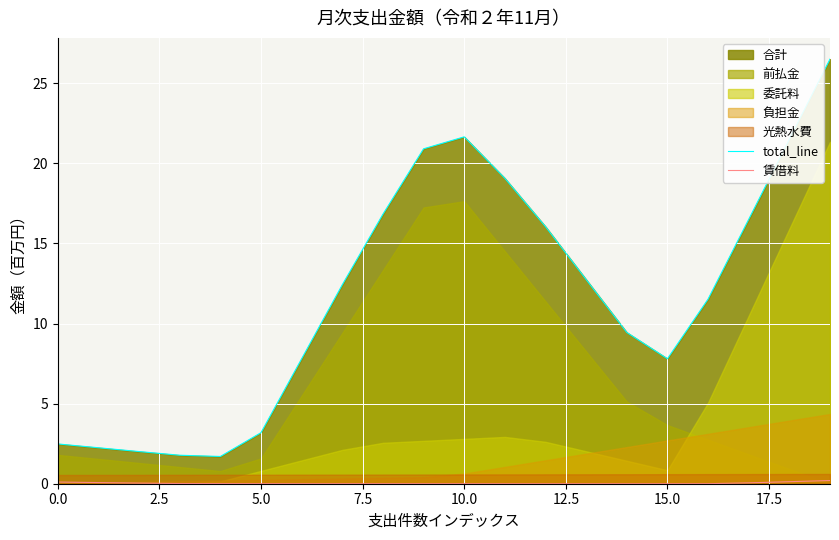

What is the average value of the total_line series?

11.7